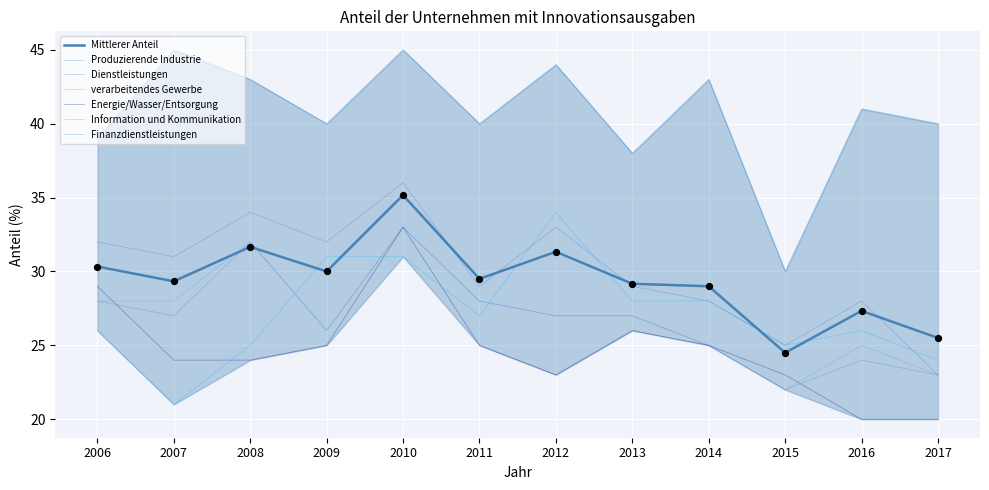

What is the total value across all series at 2009?

180